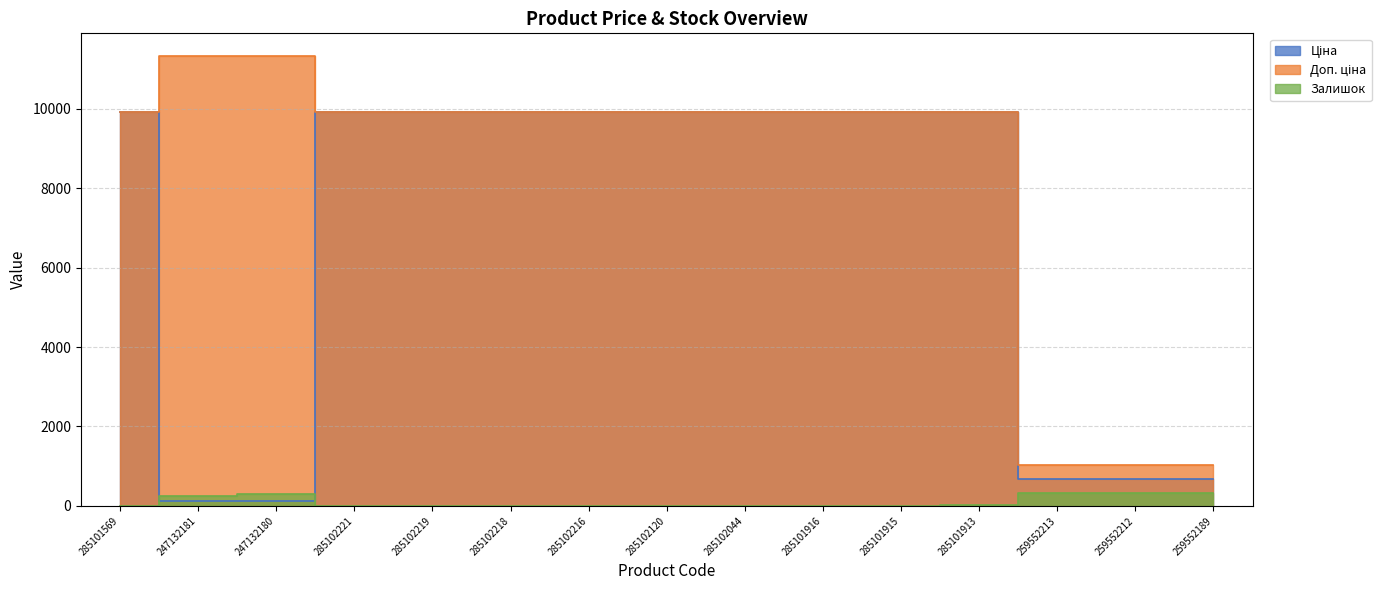

At which category is the sum across all series the highest?

285101913